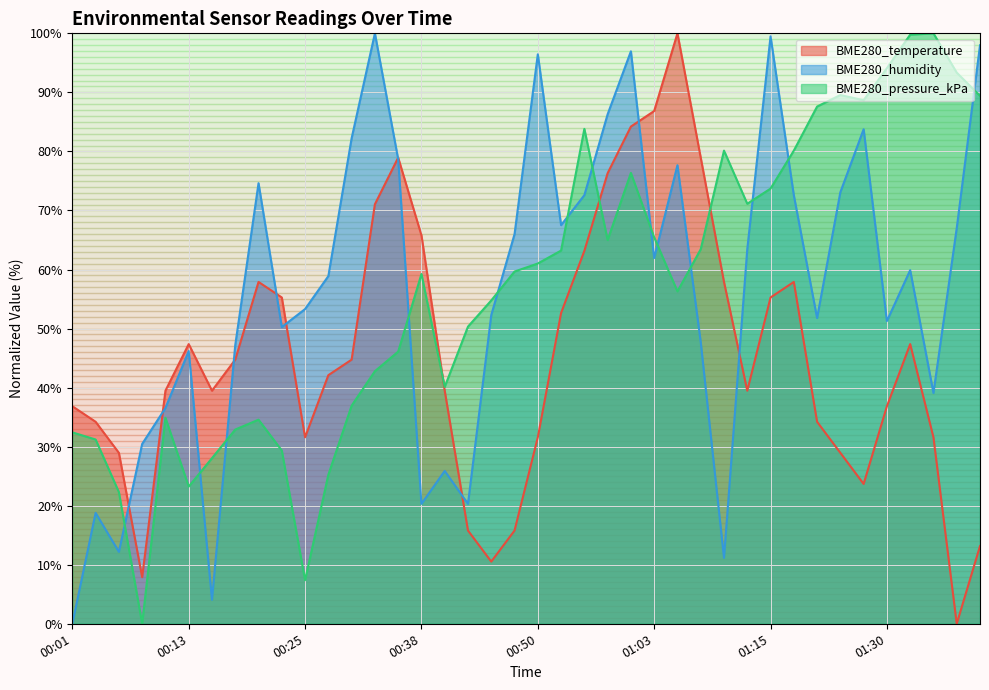

Which series has the largest total across all categories?

BME280_pressure_kPa